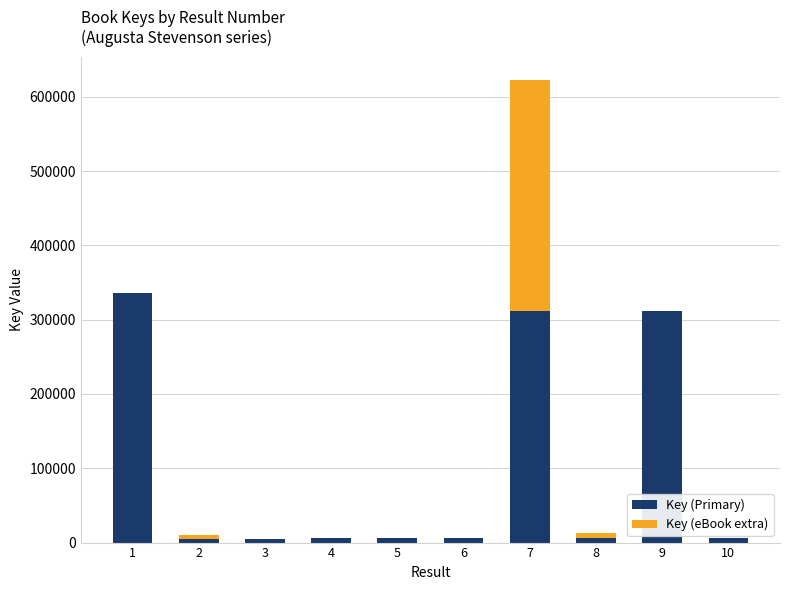

How many data points does each series have?

10